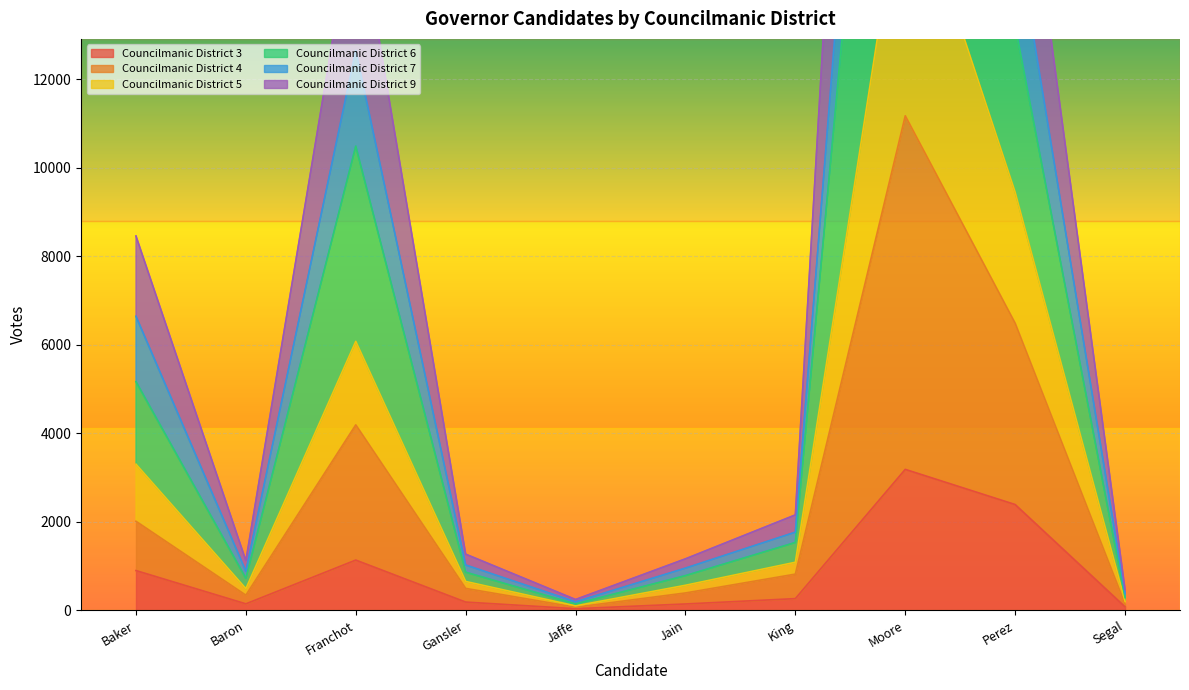

Which category has the highest value in the Councilmanic District 3 series?

Moore